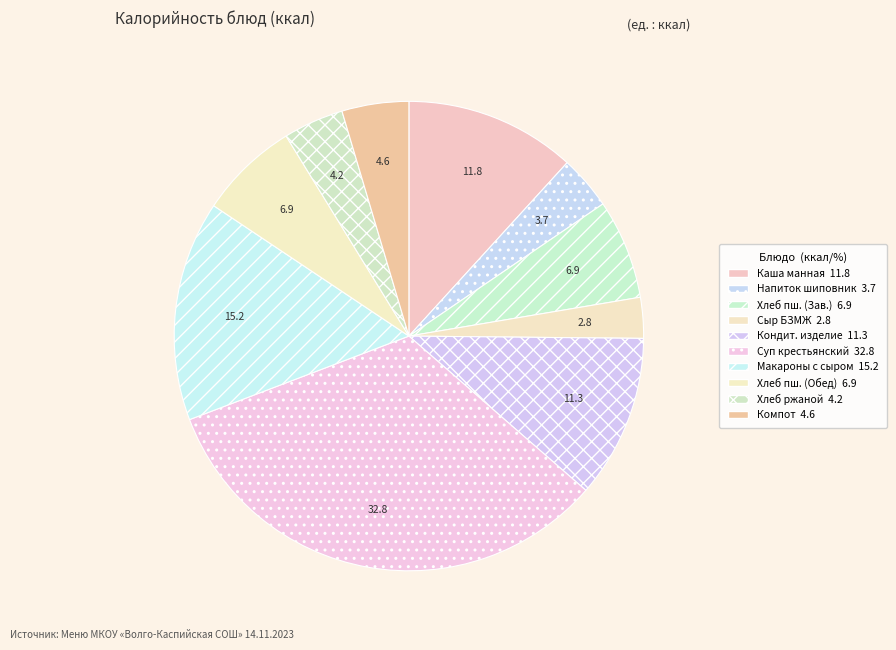

How many segments does this pie chart have?

10